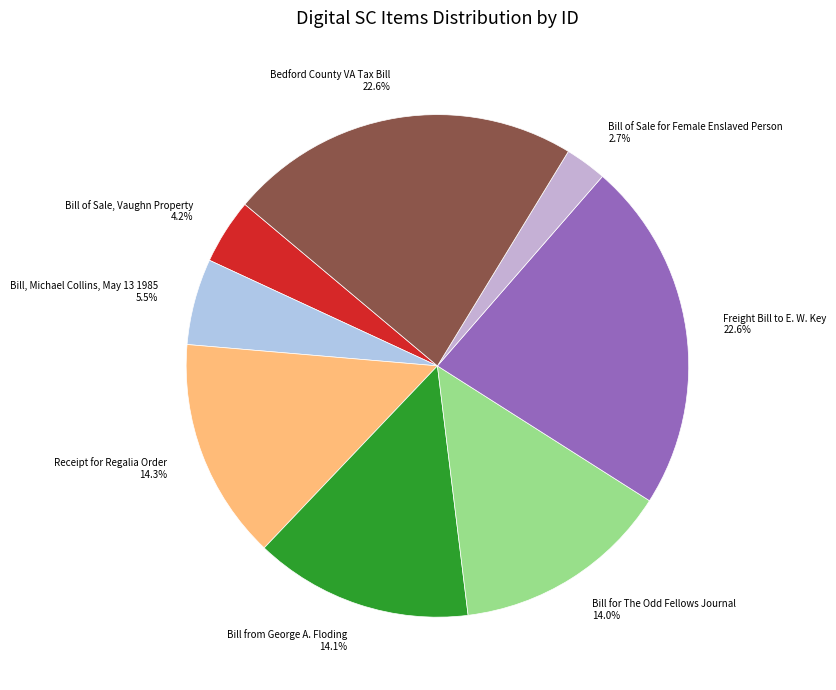

How much of the chart is everything except Receipt for Regalia Order?

85.7%